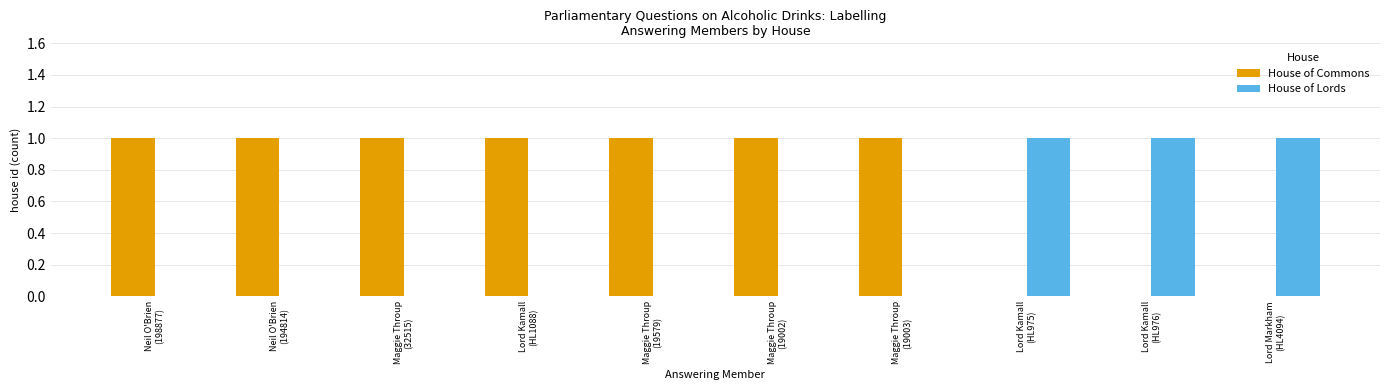

What is the sum of all House of Commons values?

7